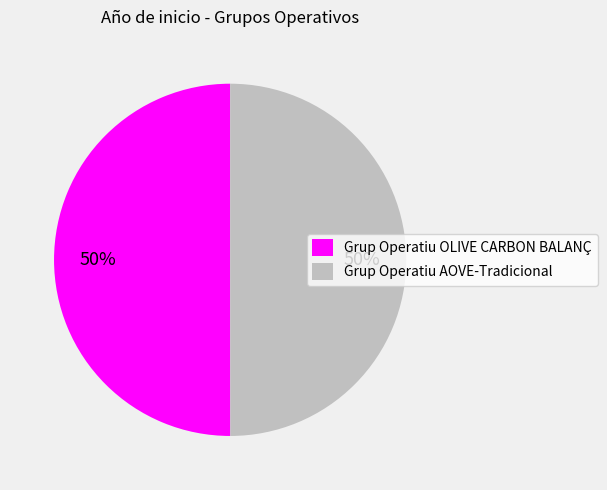

What is the ratio of the value at Grup Operatiu AOVE-Tradicional to the value at Grup Operatiu OLIVE CARBON BALANÇ?

1.0